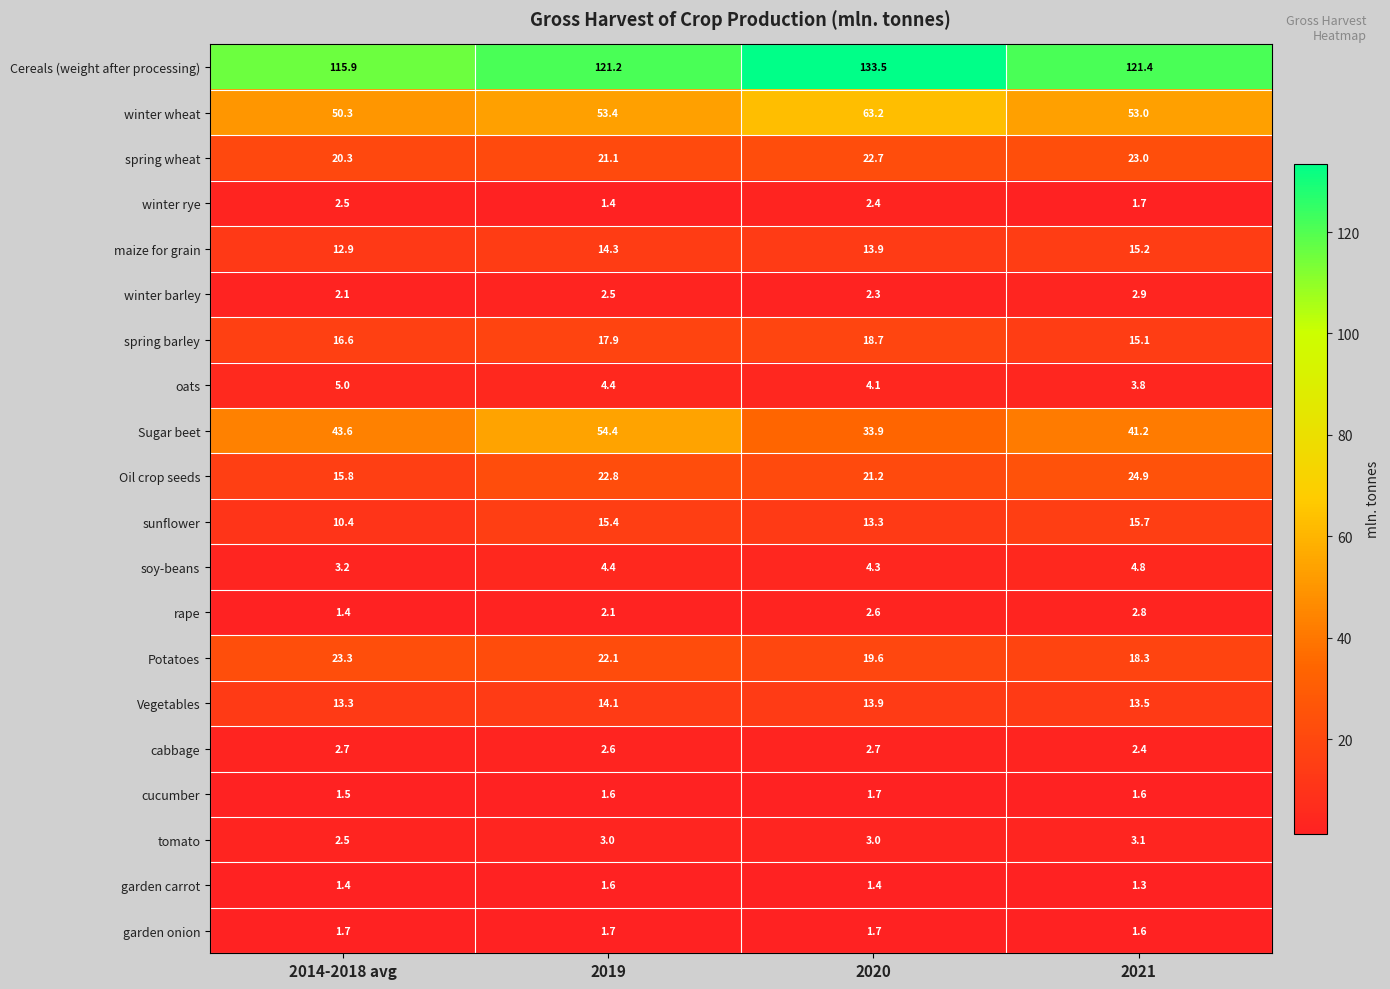

Which series changed the most between 2019 and 2021?

Sugar beet